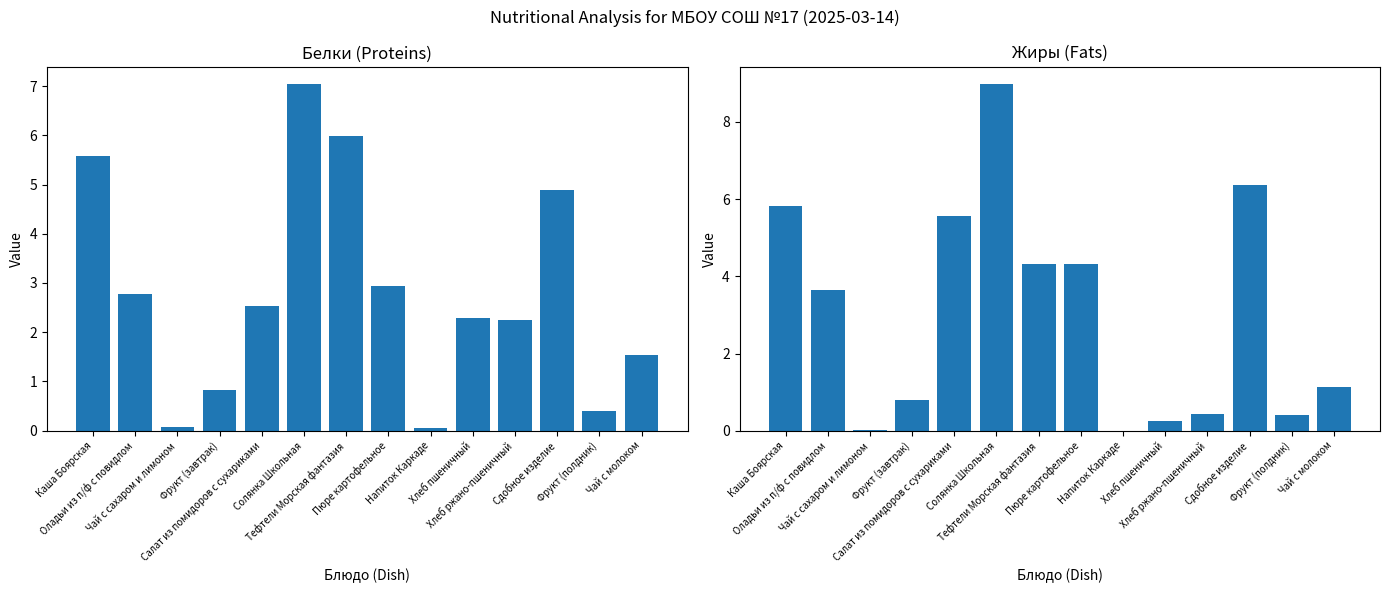

What is the value of the Жиры bar at the 12th from the left?

6.4